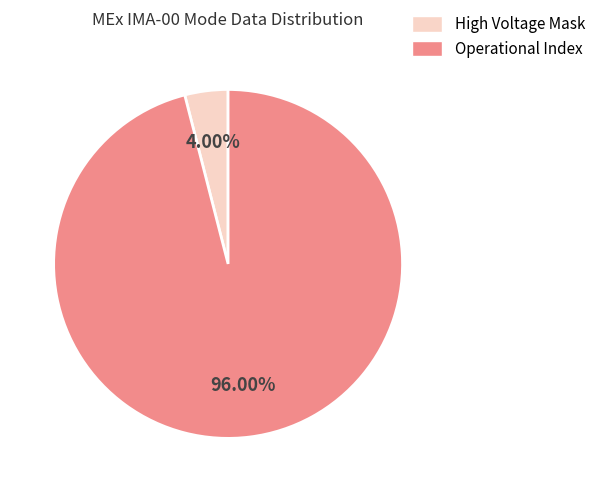

Is there any slice that represents more than half of the pie?

Yes